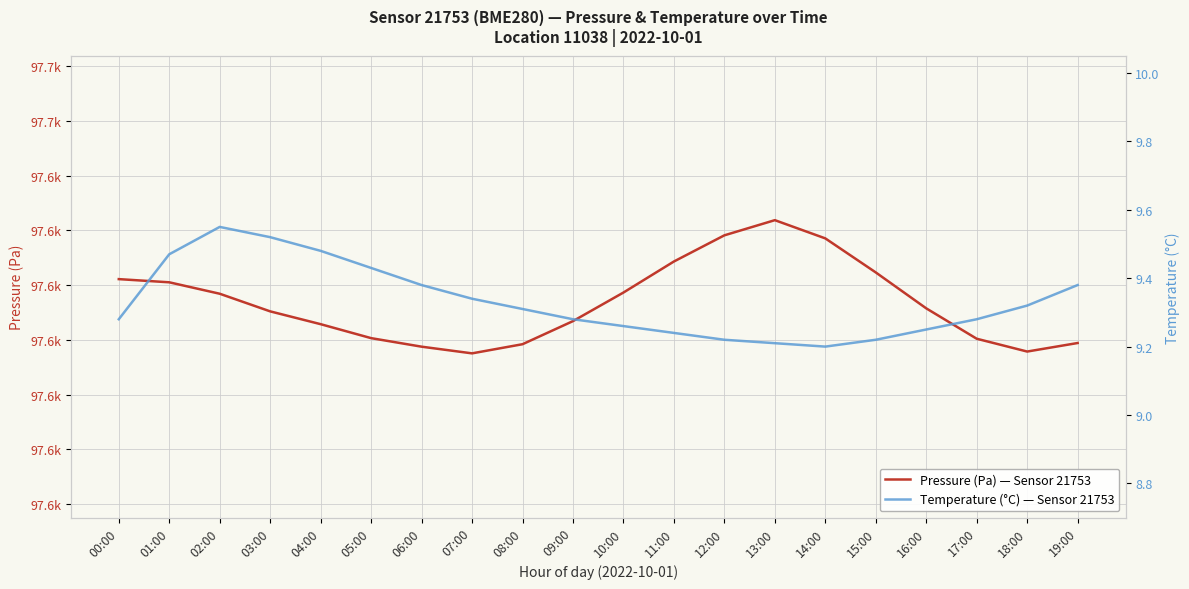

Reading left to right, what are all the values shown in this chart?

Pressure (Pa) — Sensor 21753: 00:00=97621.1	01:00=97620.5	02:00=97618.4	03:00=97615.2	04:00=97612.9	05:00=97610.3	06:00=97608.8	07:00=97607.6	08:00=97609.2	09:00=97613.4	10:00=97618.7	11:00=97624.3	12:00=97629.1	13:00=97631.9	14:00=97628.6	15:00=97622.3	16:00=97615.8	17:00=97610.2	18:00=97607.9	19:00=97609.4
Temperature (°C) — Sensor 21753: 00:00=9.3	01:00=9.5	02:00=9.6	03:00=9.5	04:00=9.5	05:00=9.4	06:00=9.4	07:00=9.3	08:00=9.3	09:00=9.3	10:00=9.3	11:00=9.2	12:00=9.2	13:00=9.2	14:00=9.2	15:00=9.2	16:00=9.2	17:00=9.3	18:00=9.3	19:00=9.4